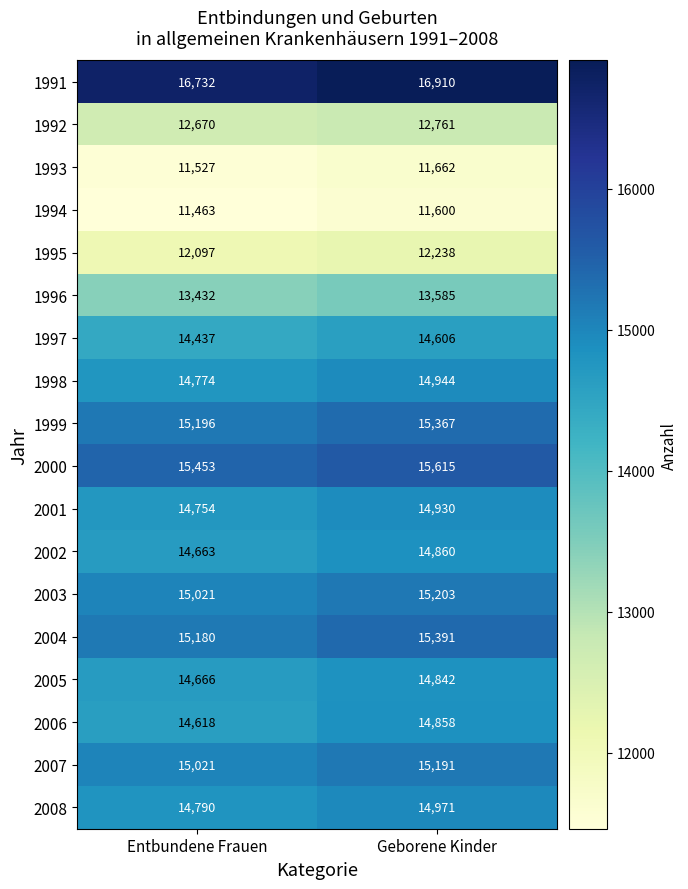

What value does the 2001 series have at Geborene Kinder?

14930